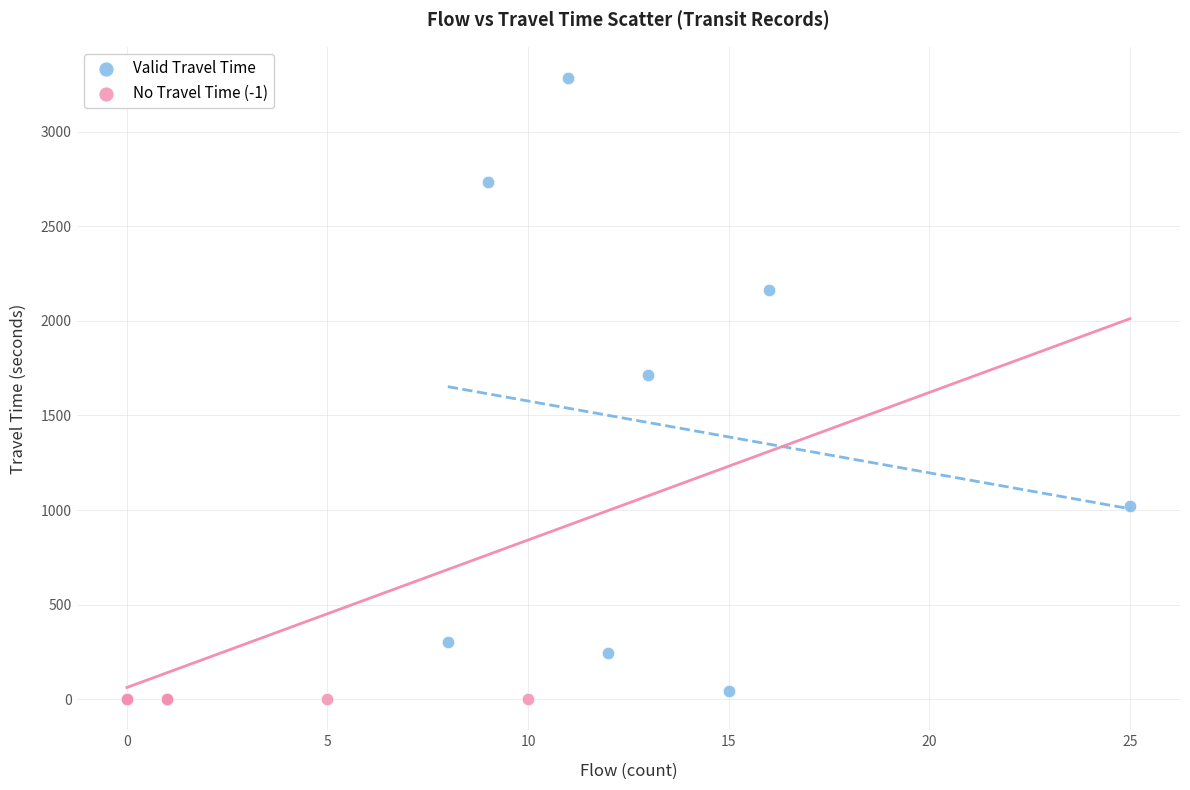

Which series contains the highest Y value?

Valid Travel Time